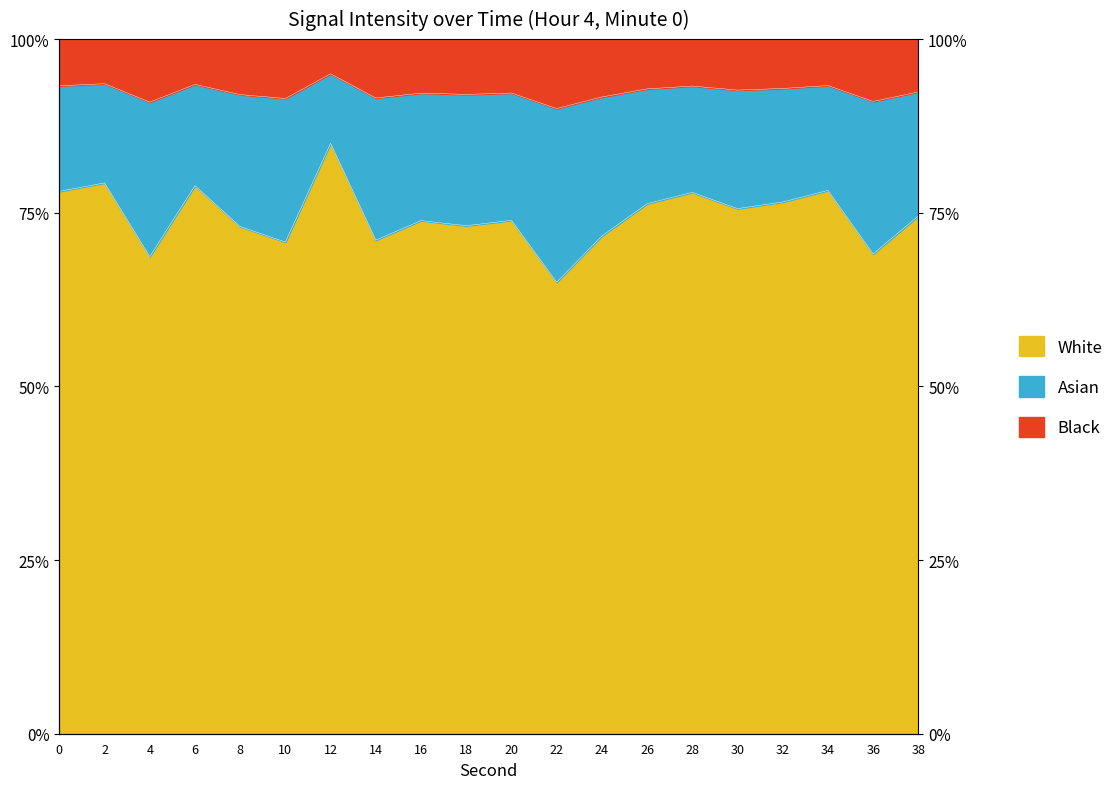

The chart shows a value of 0.8 at 26. True or false?

True